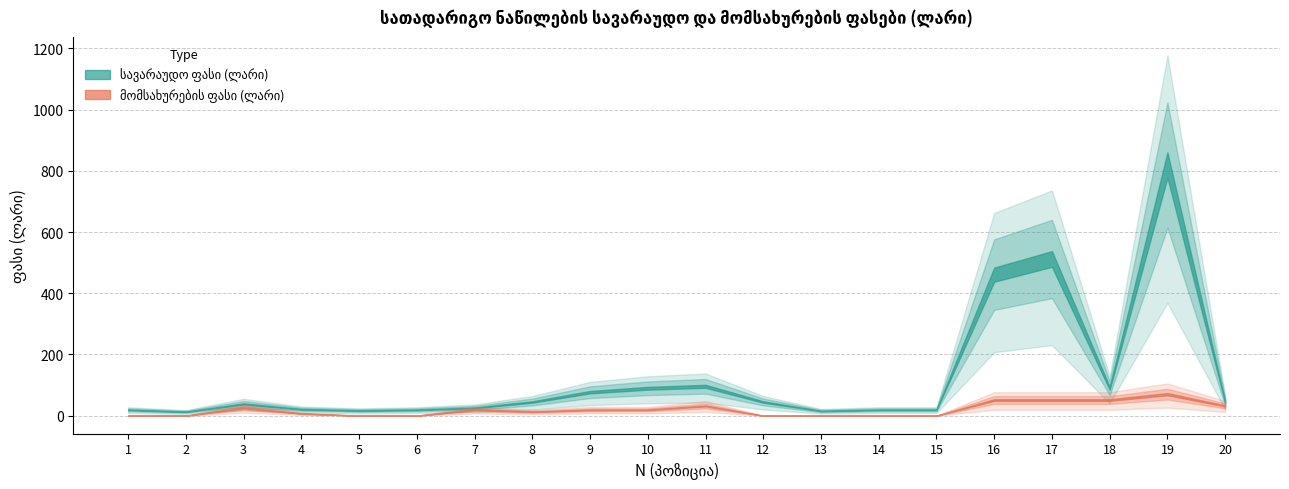

Where does the სავარაუდო ფასი (ლარი) series first go above 44?

8